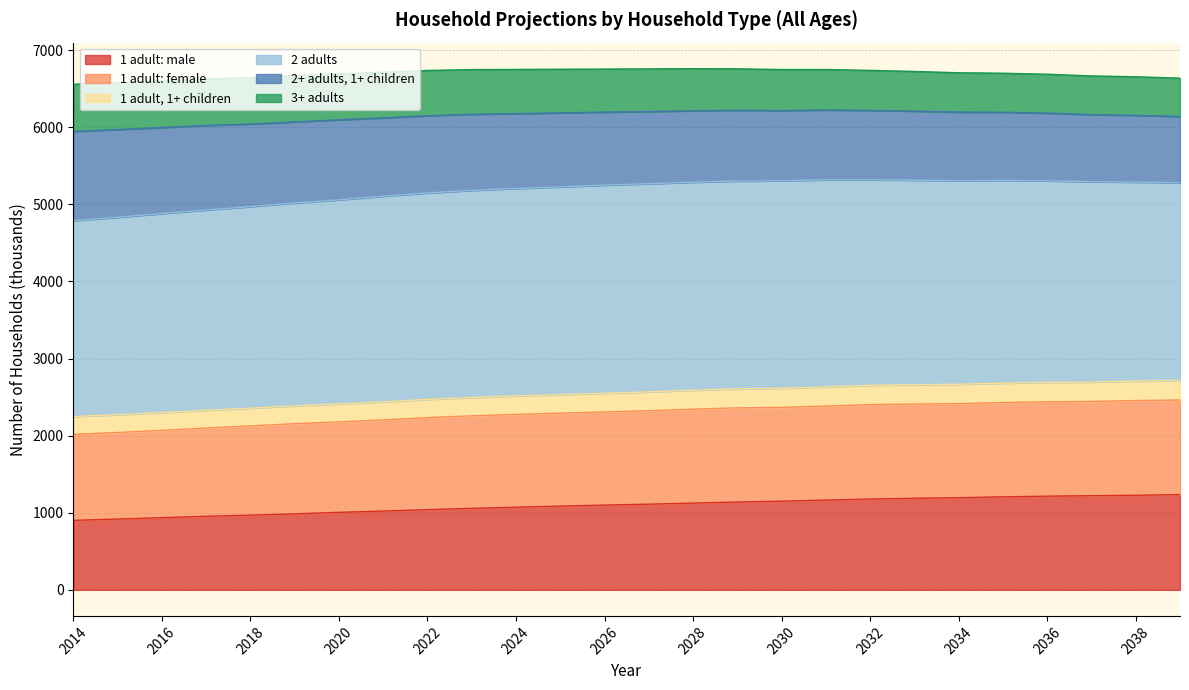

What is the minimum value for 1 adult: male?

901